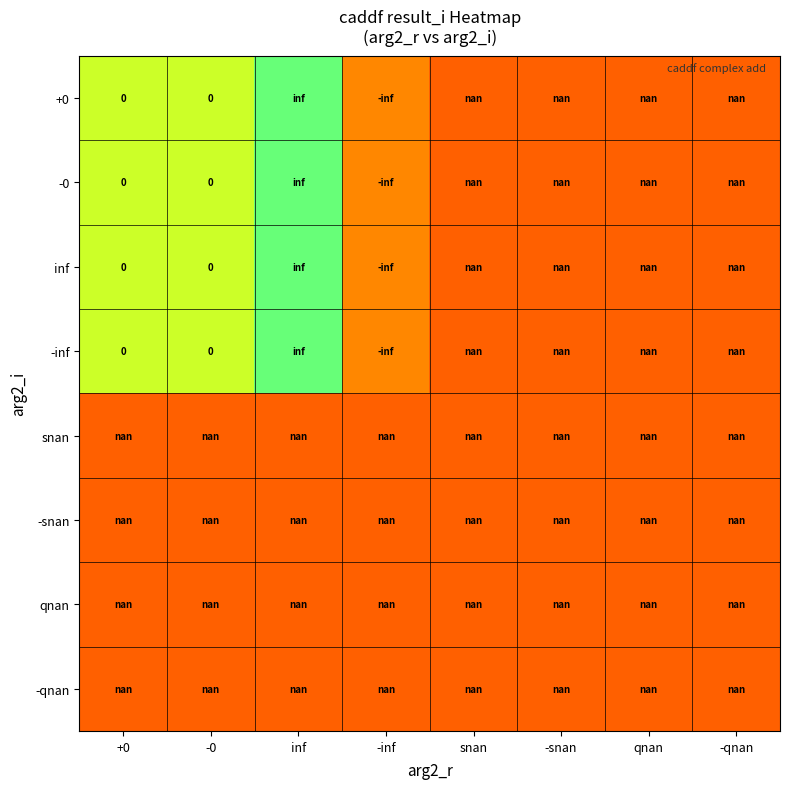

Is the value of snan at -qnan greater than the value of qnan at +0?

No